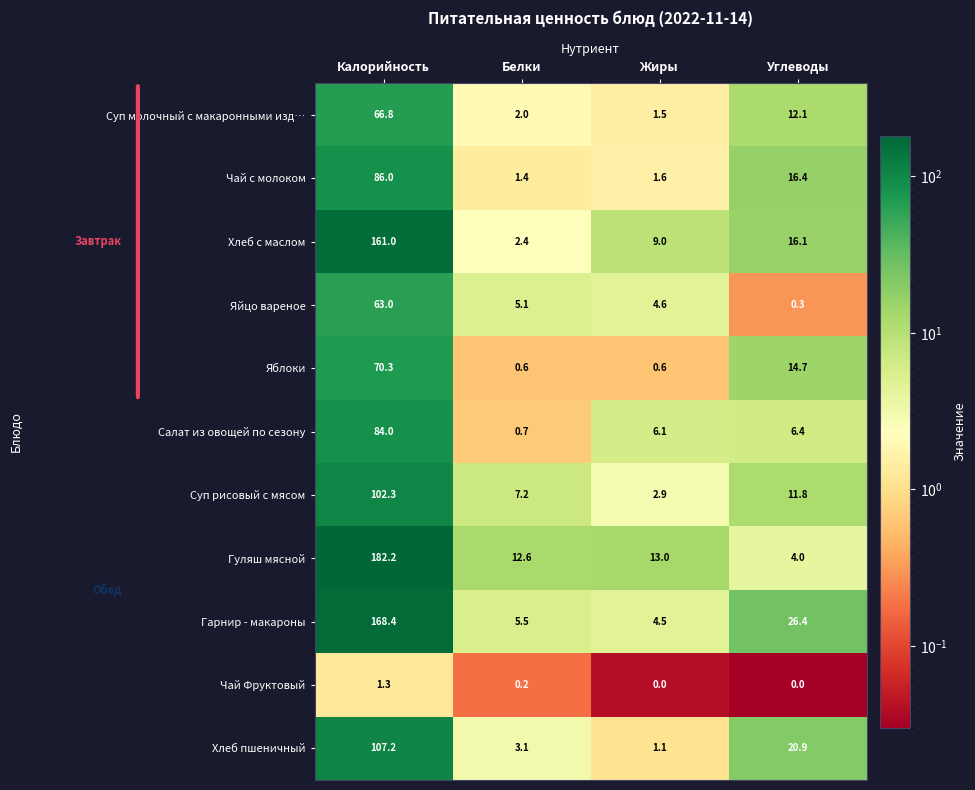

Which series has the largest total across all categories?

Гуляш мясной